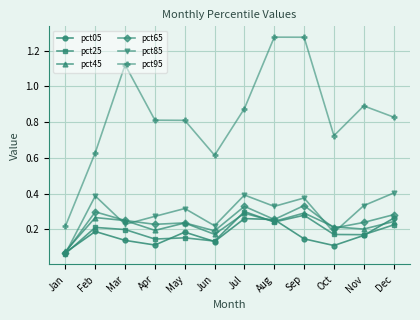

In pct65, how many points are higher than both neighbors (excluding endpoints)?

4